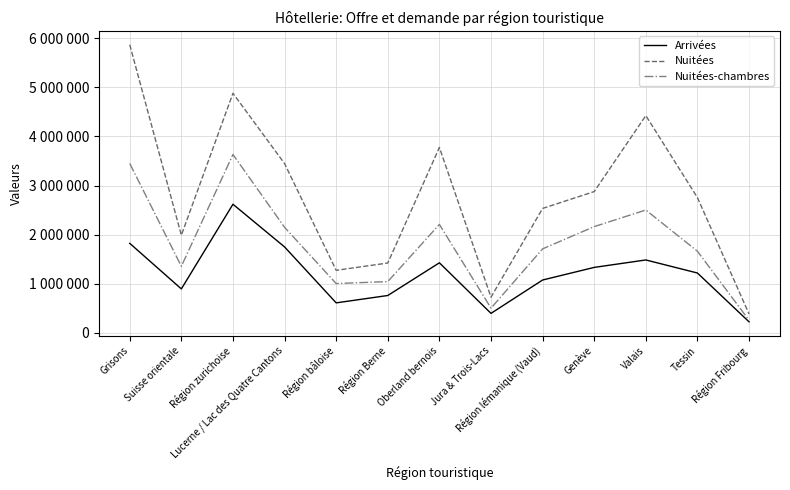

Is the value of Nuitées-chambres at Région bâloise greater than the value of Nuitées at Genève?

No